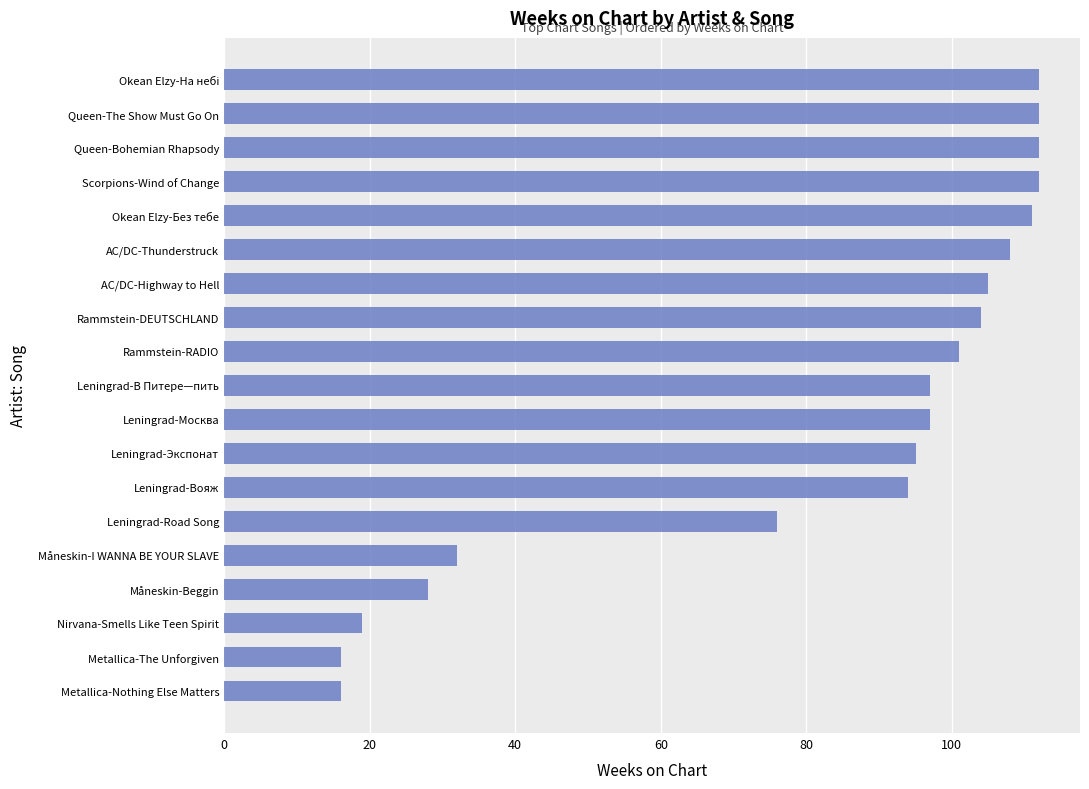

What is the difference between the second highest and minimum values?

96